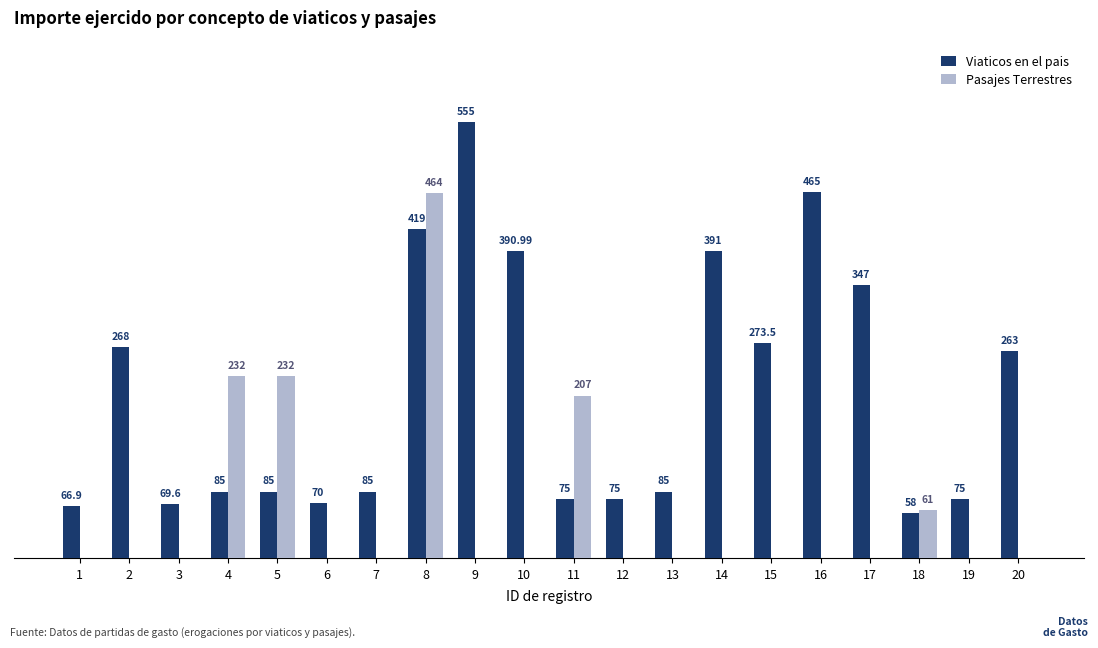

Between 11 and 17, which series saw the biggest shift?

Viaticos en el pais